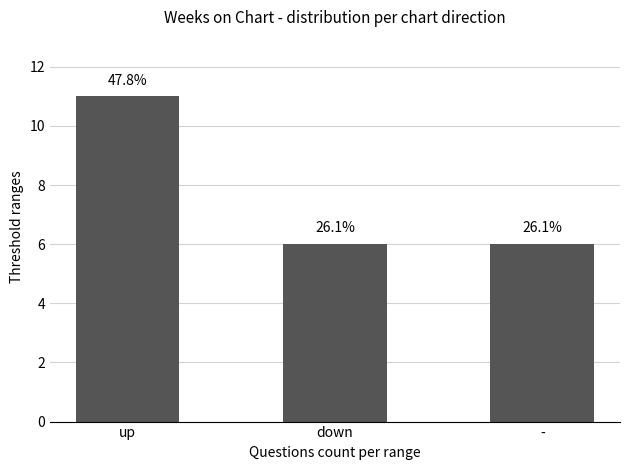

What position from the left is up?

1